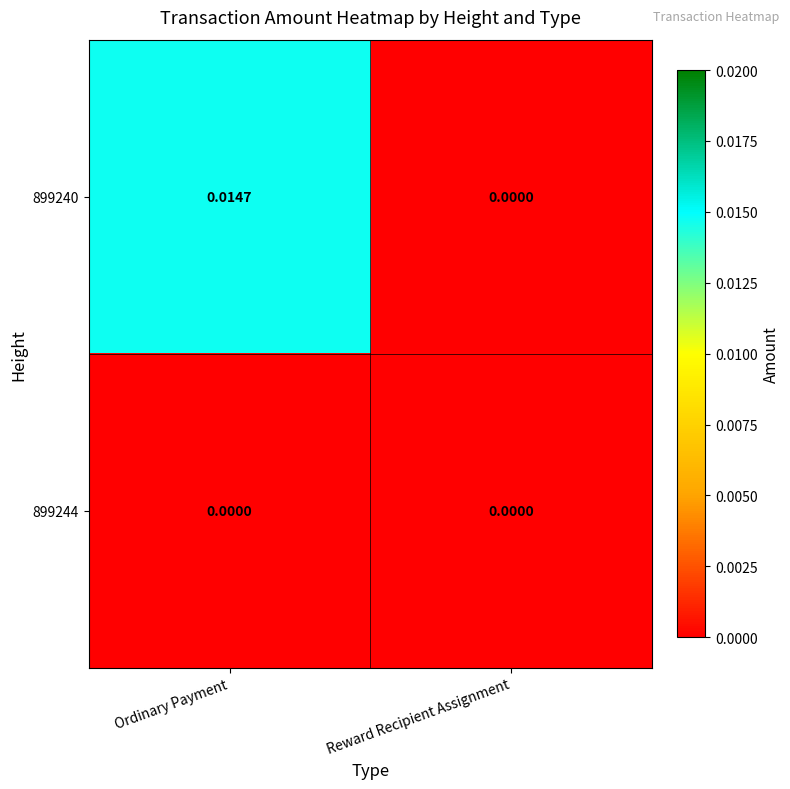

How many distinct data groups are displayed?

2